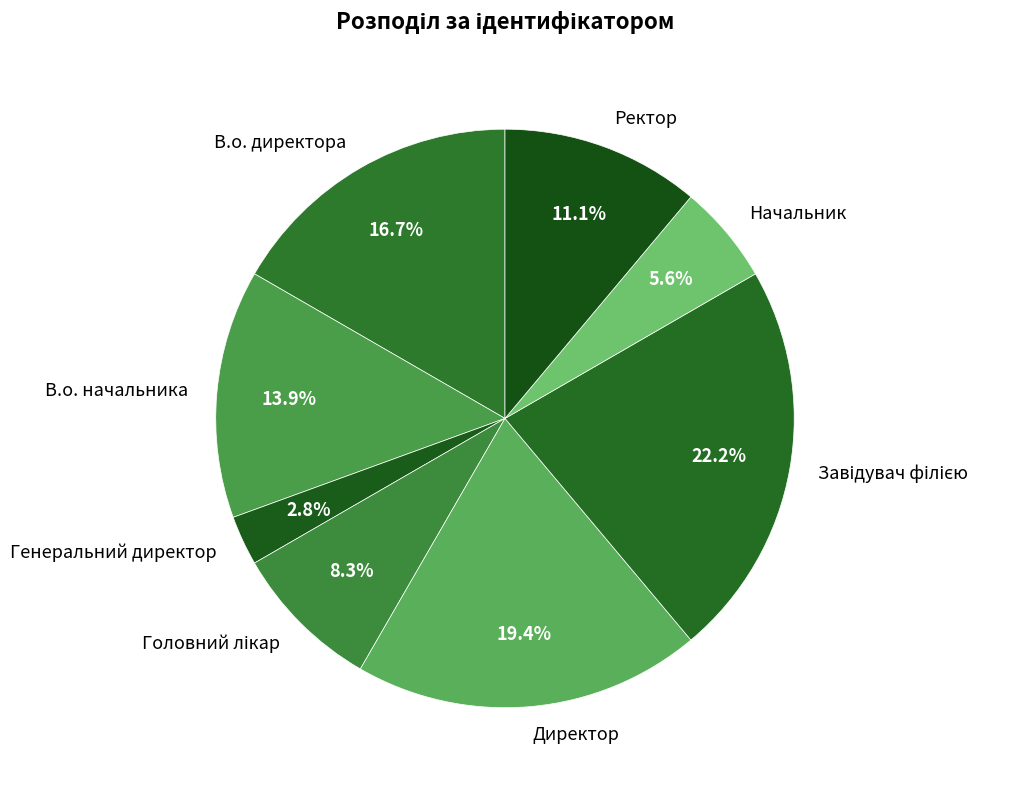

Which slice is the smallest?

Генеральний директор